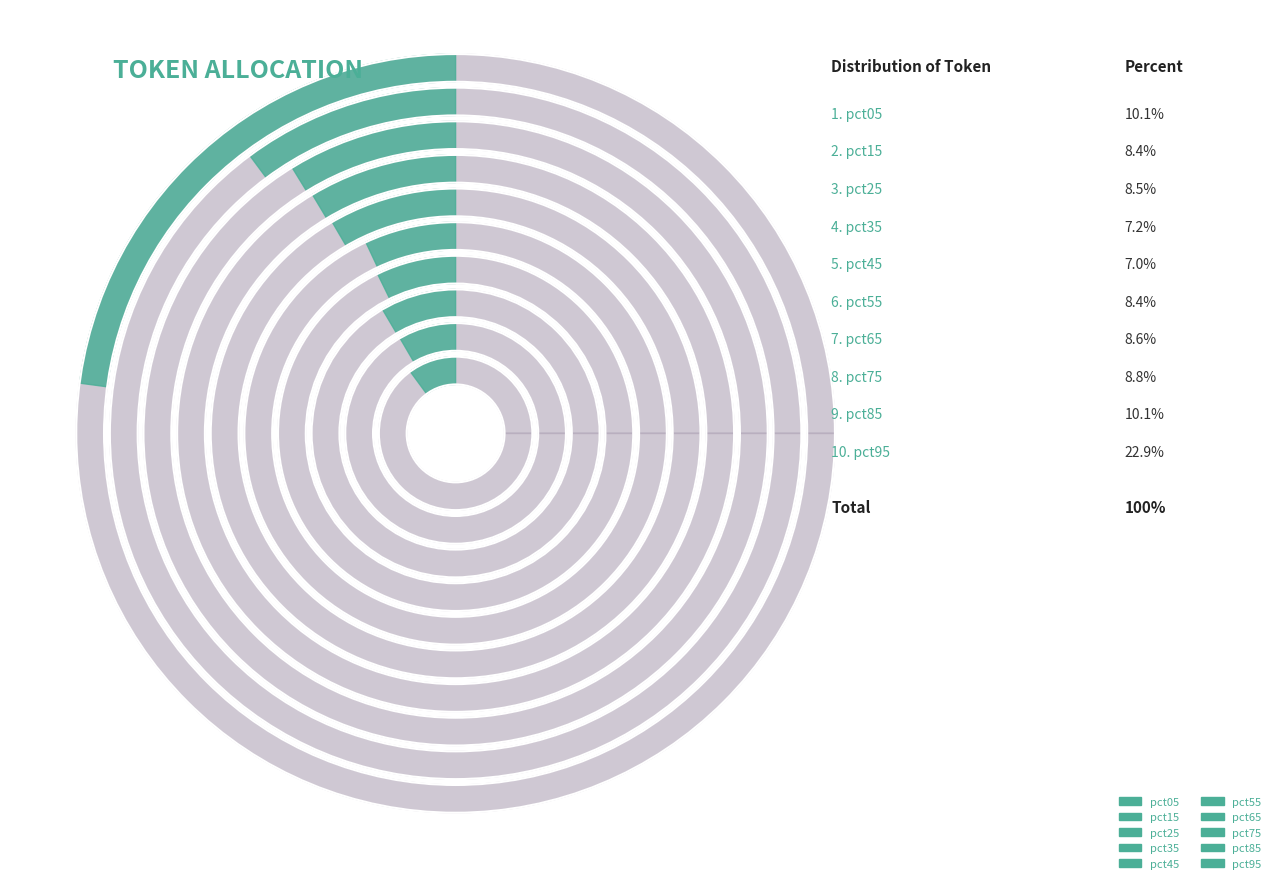

What is the total percentage of pct25 and pct15?

16.9%